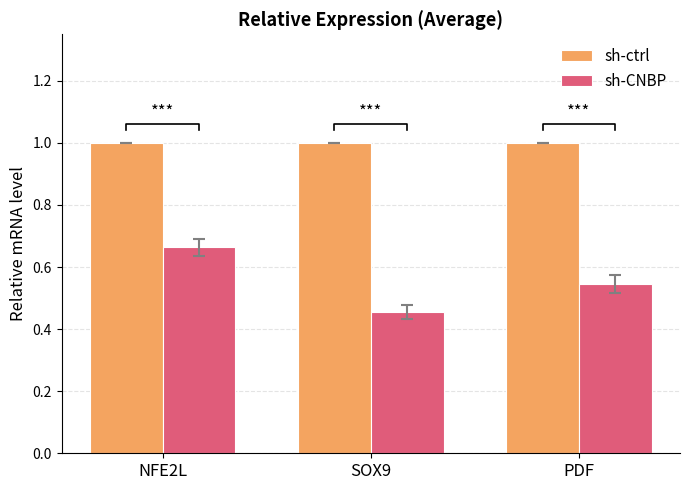

Rank the series by their average value, from lowest to highest.

sh-CNBP, sh-ctrl